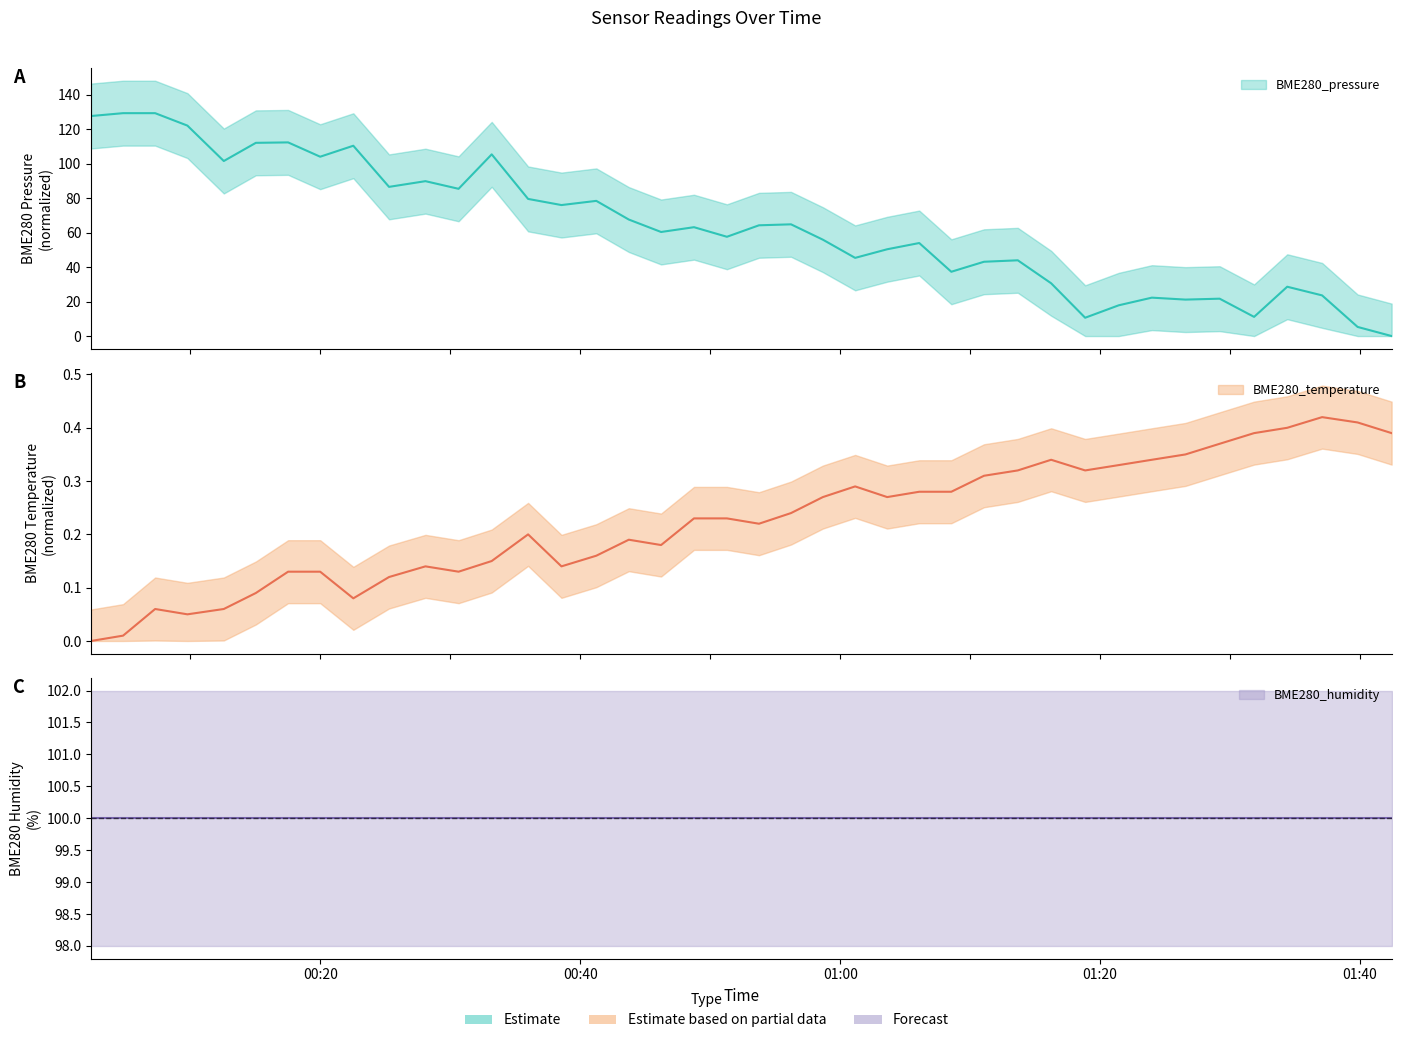

True or false: BME280_pressure and BME280_temperature cross at least once.

True